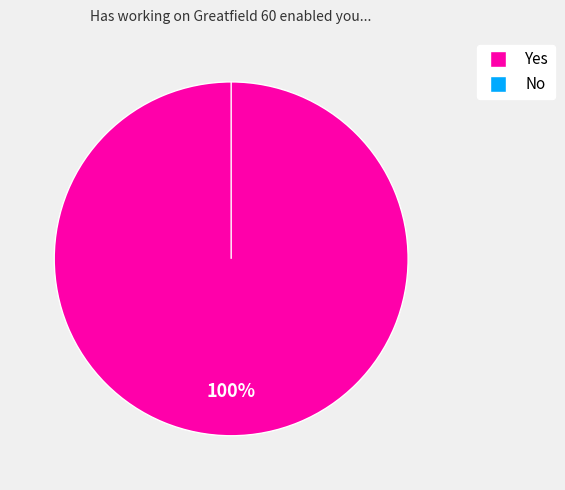

Is there a majority slice in this chart?

Yes